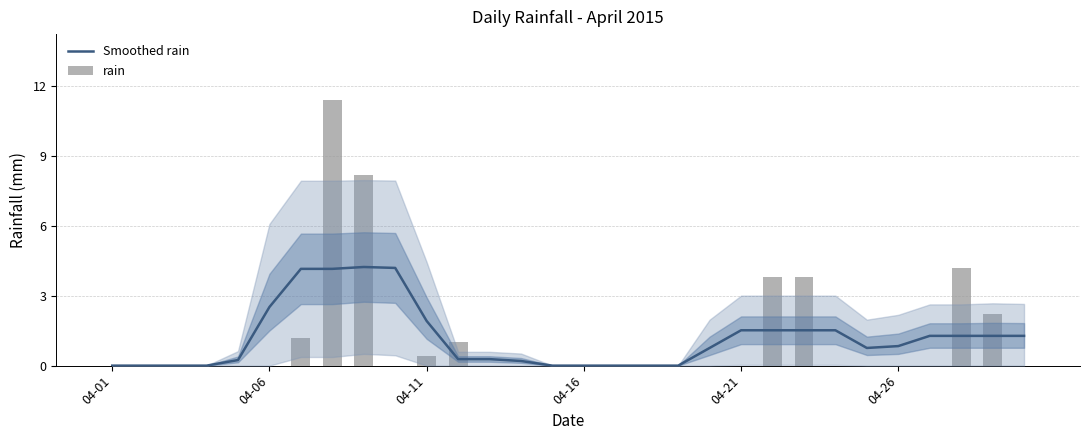

What is the average value of the rain series?

1.2